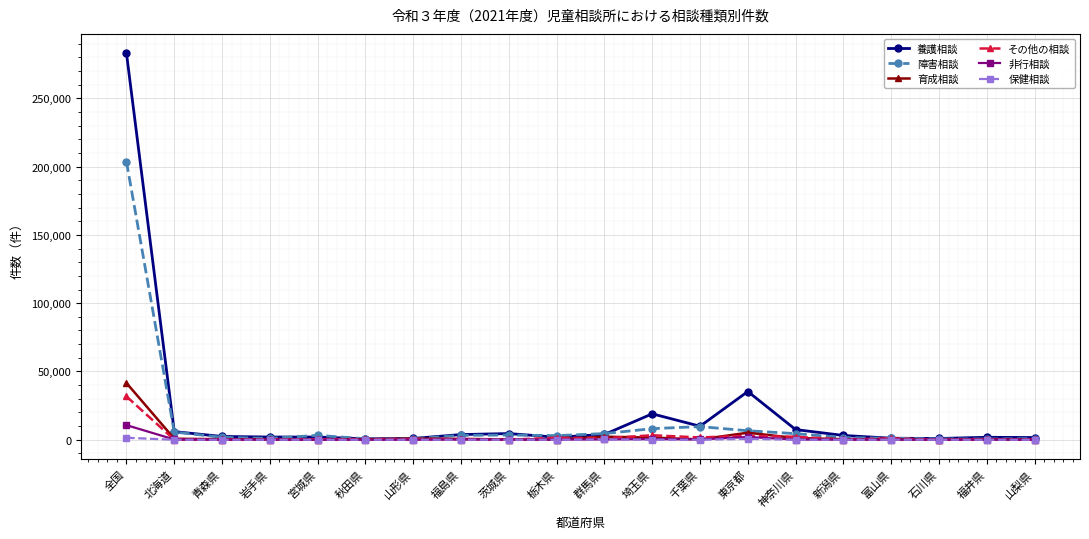

Which series has the widest spread of values?

養護相談